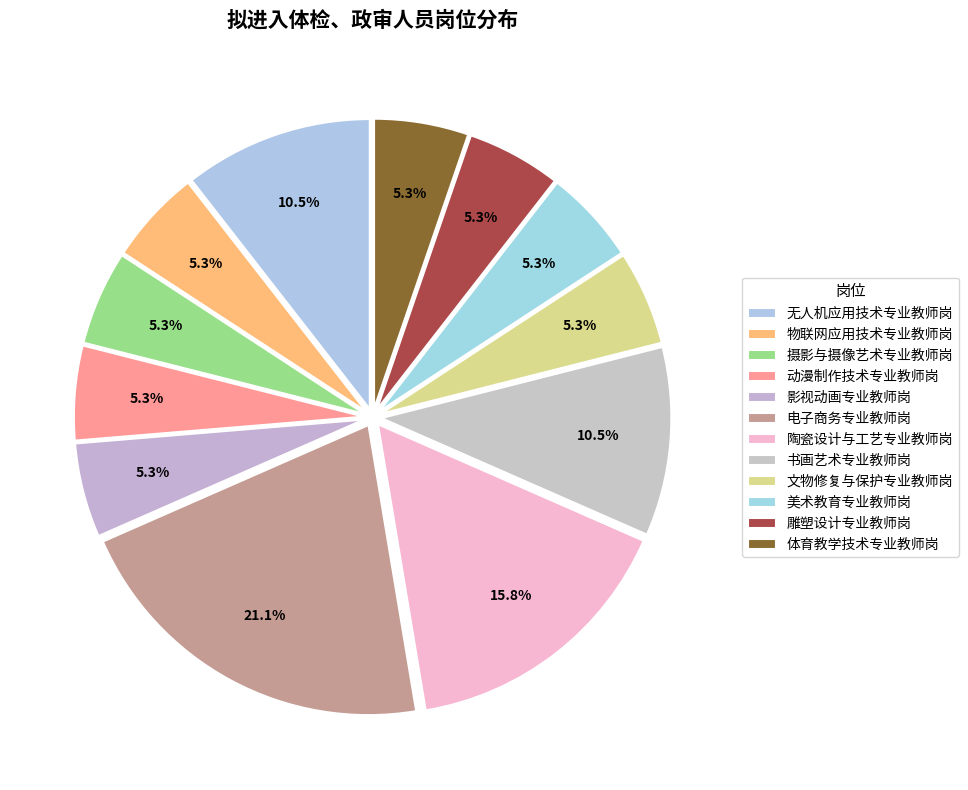

To the nearest percent, what is the combined percentage of 文物修复与保护专业教师岗 and 美术教育专业教师岗?

11%